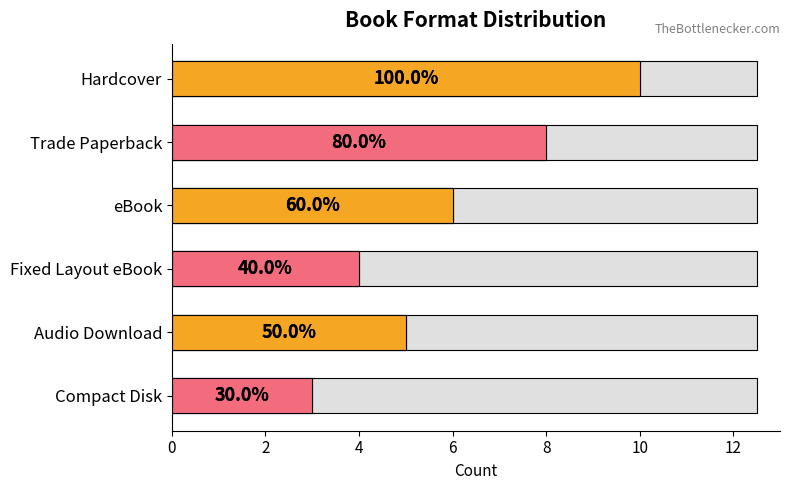

What is the average value?

6